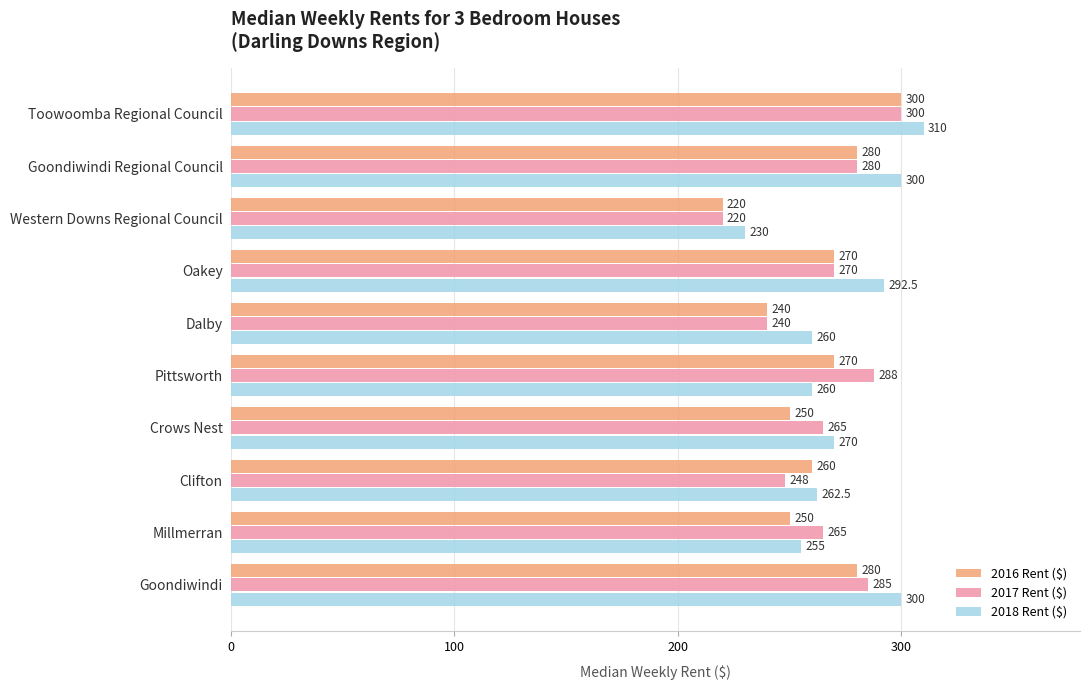

What is the difference between the second highest and second lowest values in the 2017 Rent ($) series?

48.0